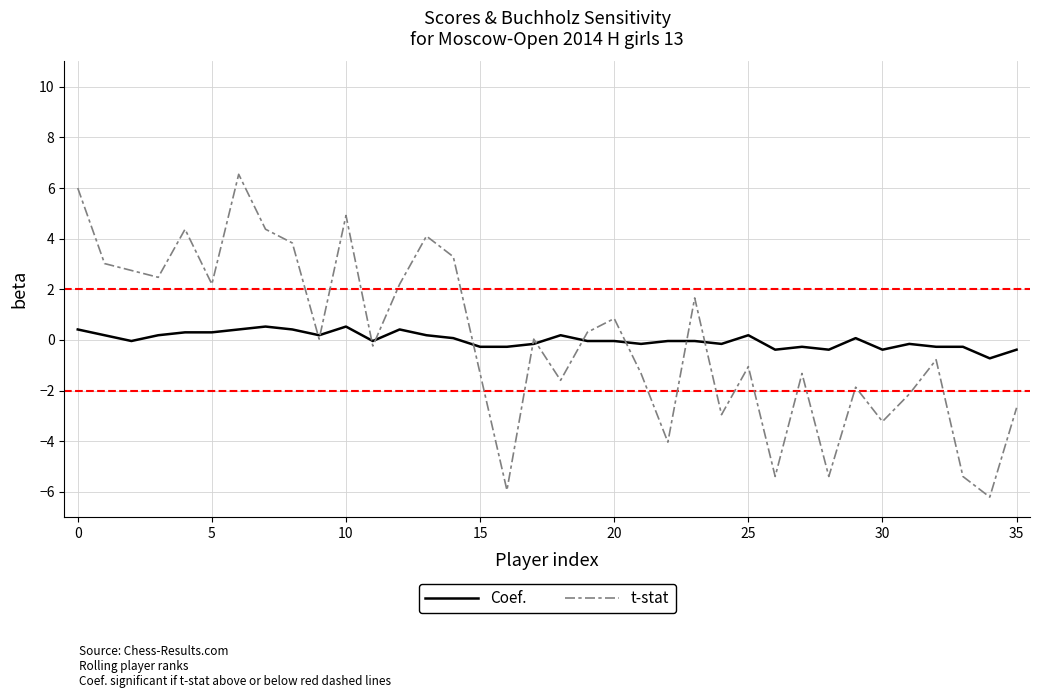

Which series has the largest range (max minus min)?

t-stat